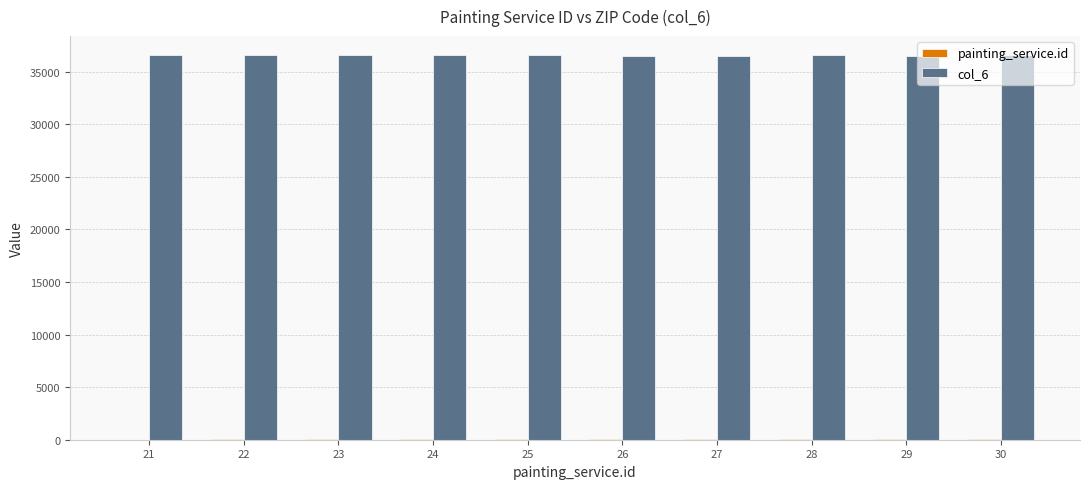

Count the number of categories in the chart.

10